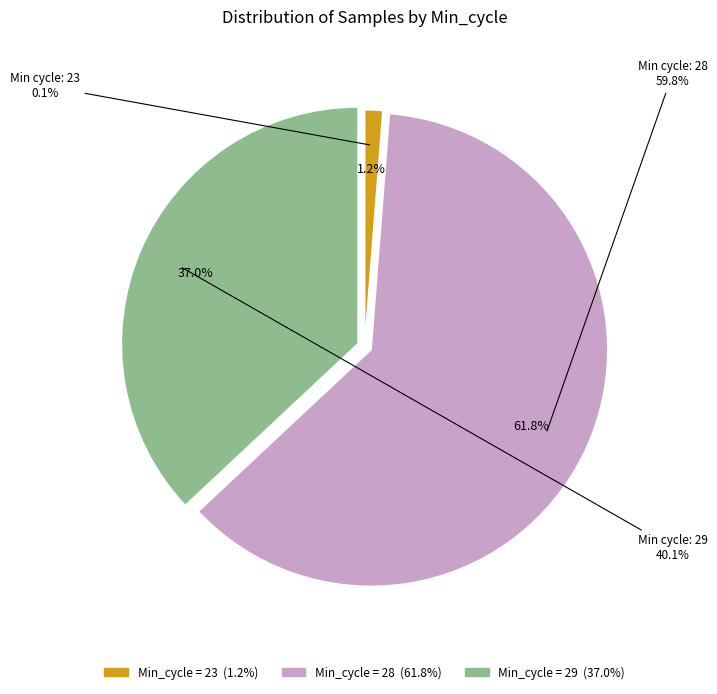

Does 28 account for over 50% of the chart?

No